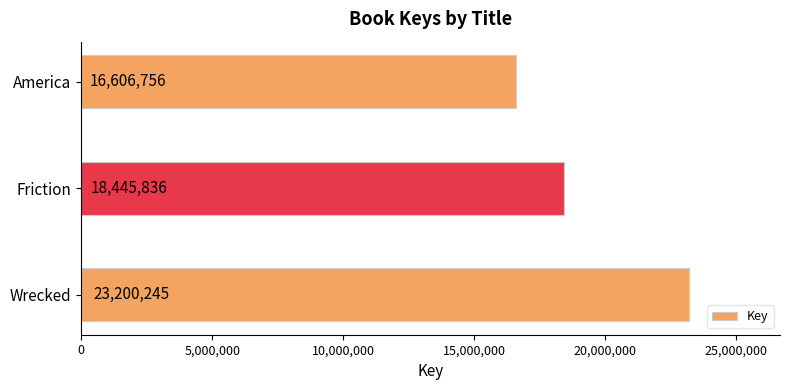

List the labels in order of value, largest first.

Wrecked, Friction, America